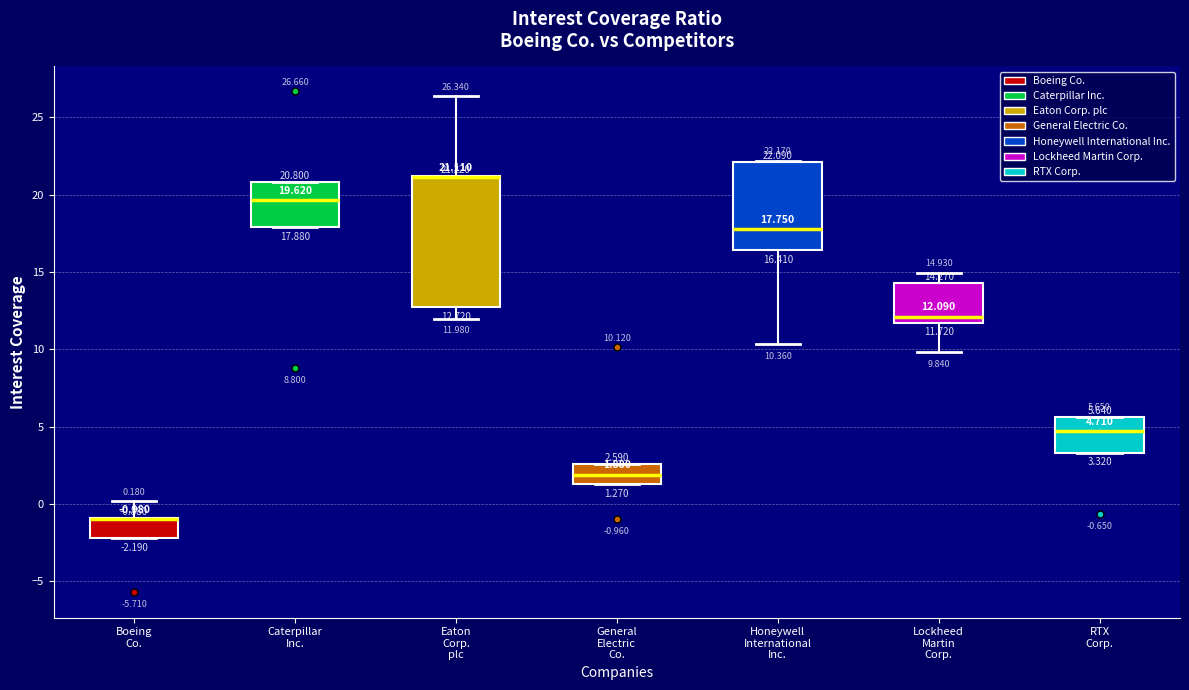

Which box is the tallest, from its lower edge to its upper edge?

Eaton Corp. plc